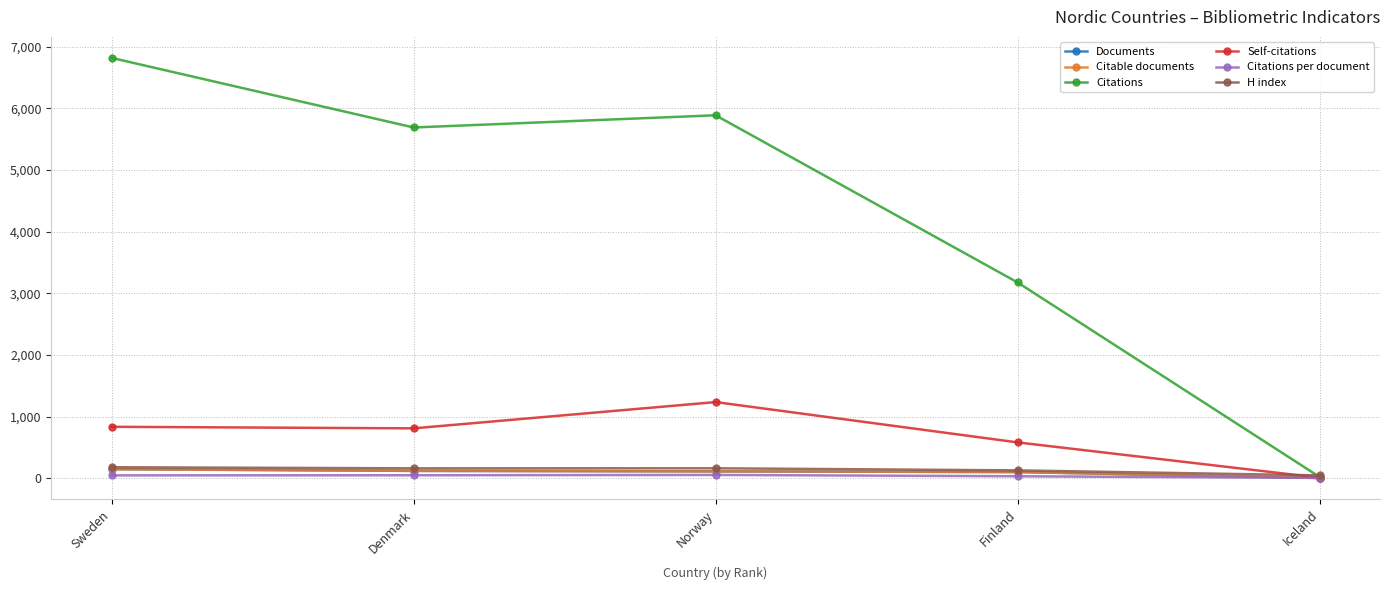

At which label does Documents first exceed 111?

Sweden